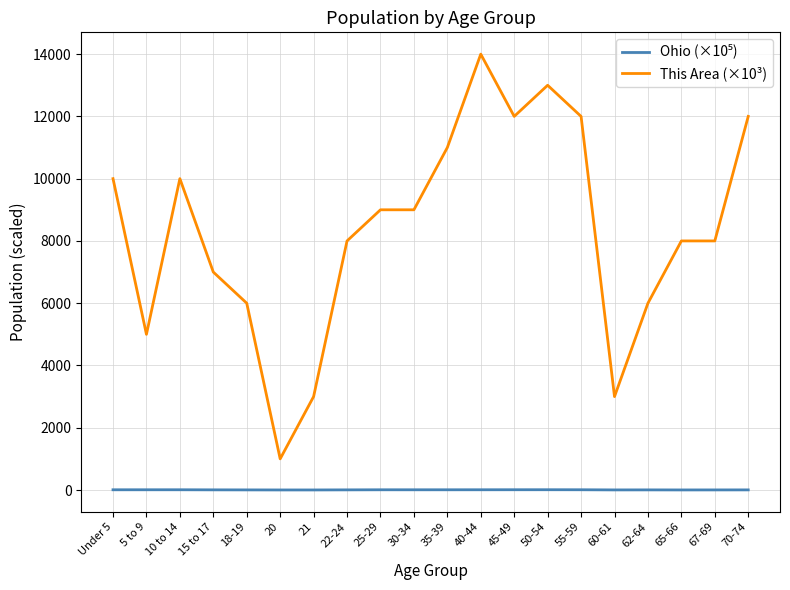

Which series has the widest spread of values?

This Area (×10³)